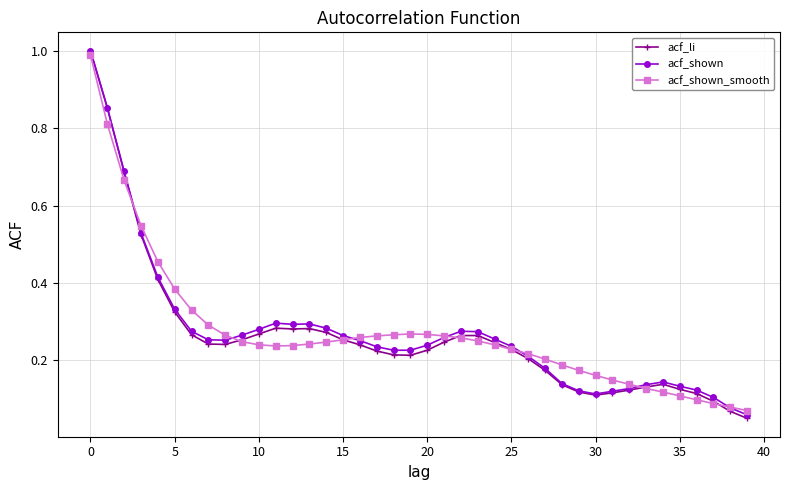

At how many categories does at least one series exceed 0?

40